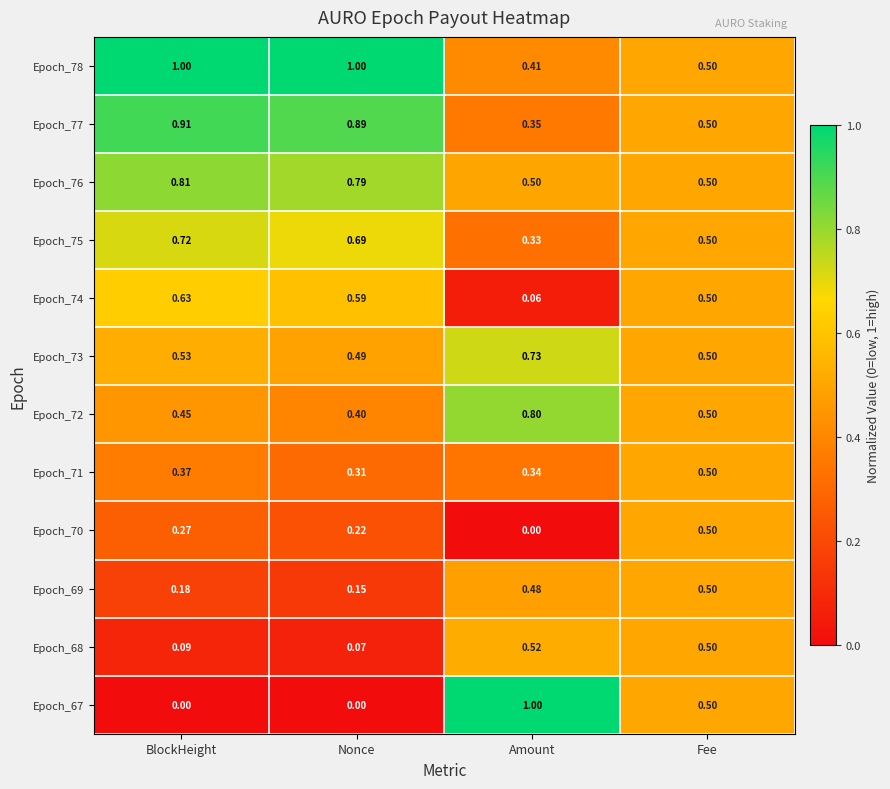

How many categories are shown in the chart?

4